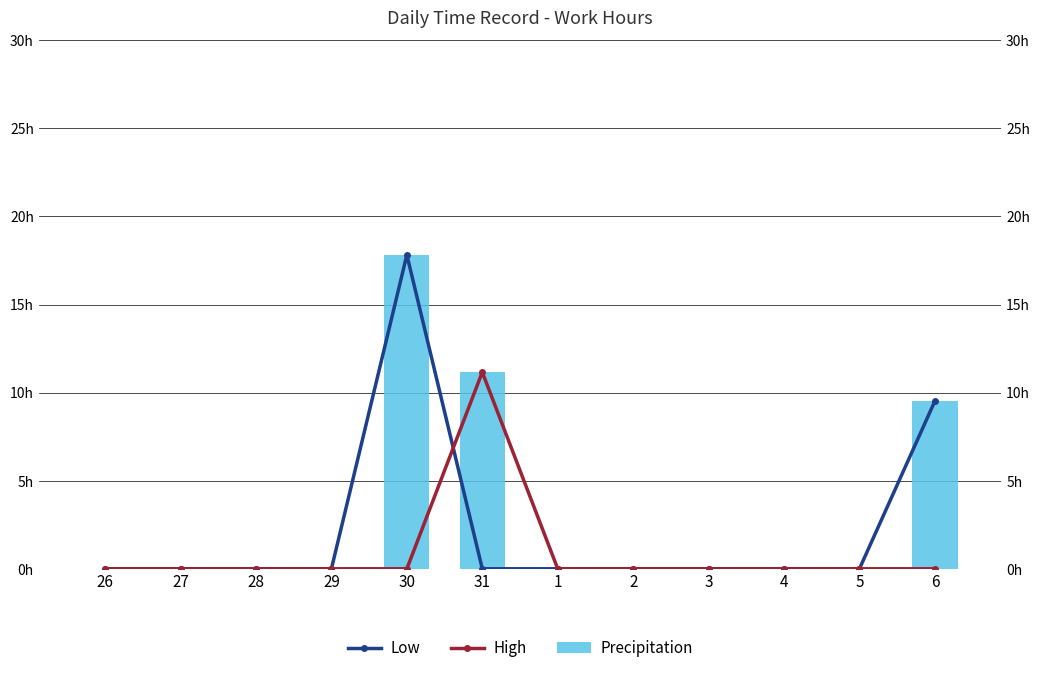

What is the sum of all Precipitation values?

38.5